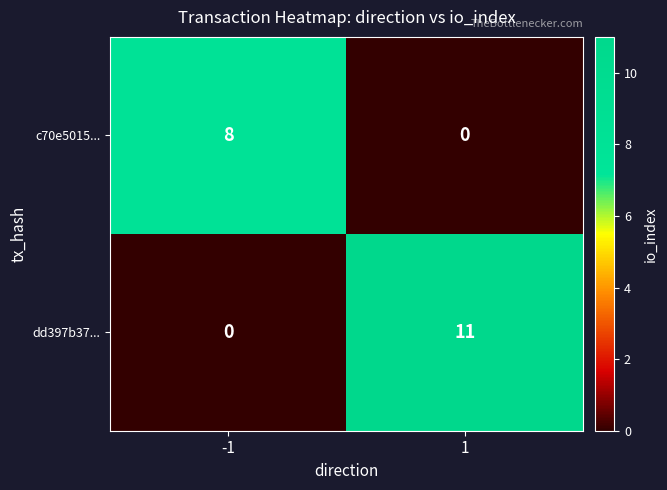

Reading left to right, extract all data points from this chart.

c70e5015...: -1=8	1=0
dd397b37...: -1=0	1=11